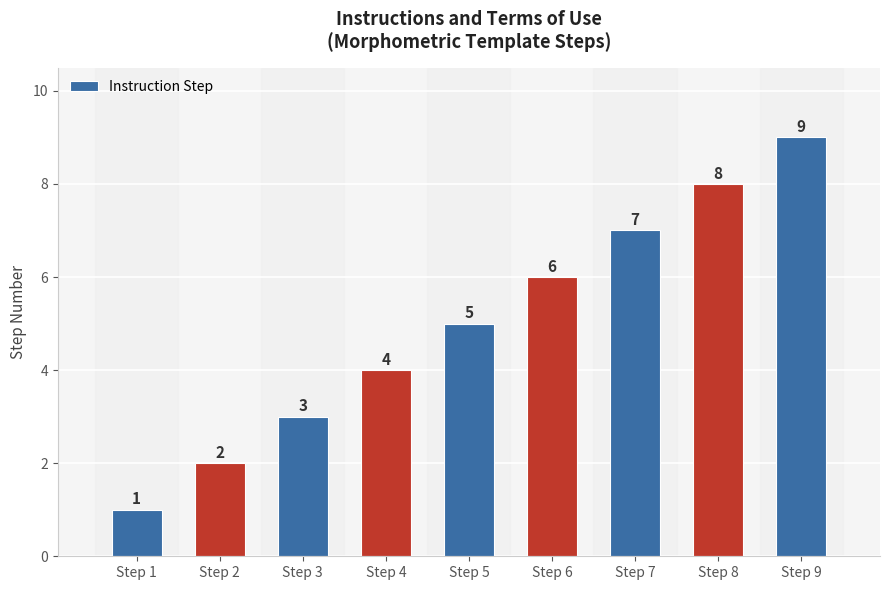

How many values are between 3 and 7?

5